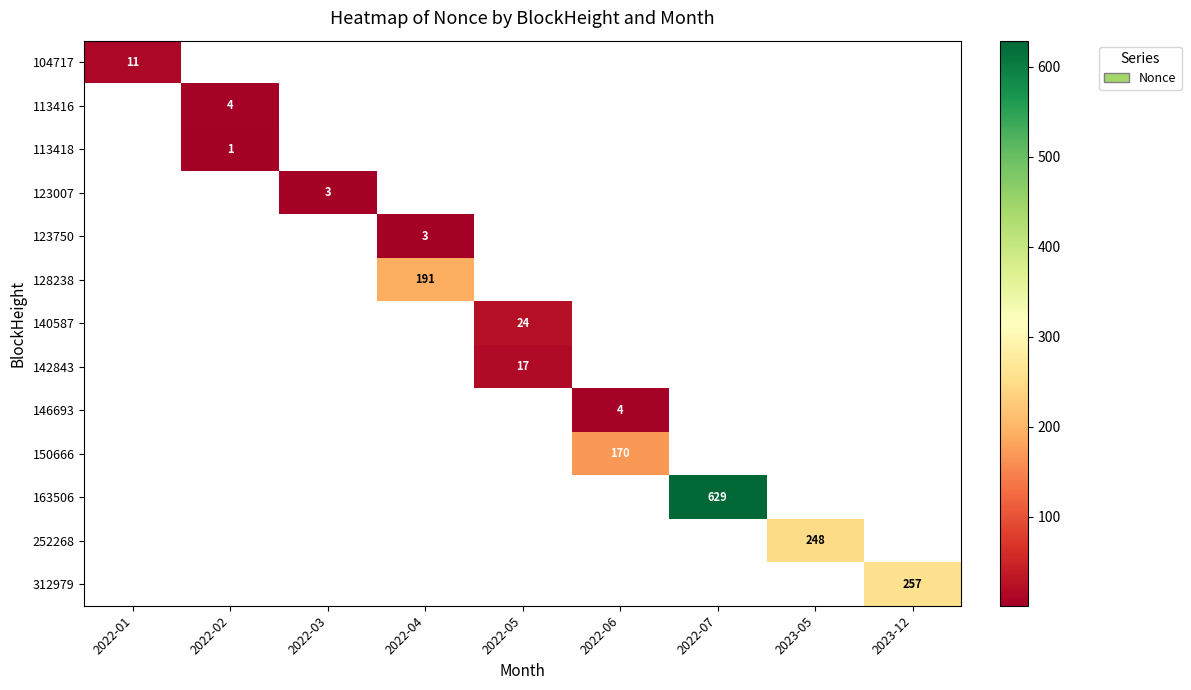

What is the maximum value shown in the chart?

629.0